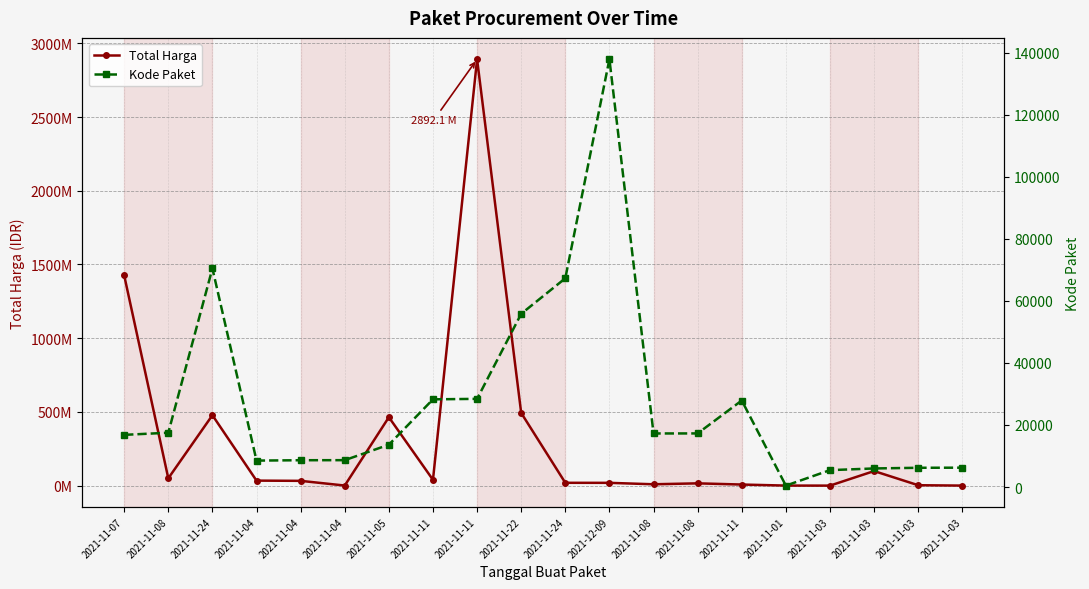

How many lines are shown in the chart?

2